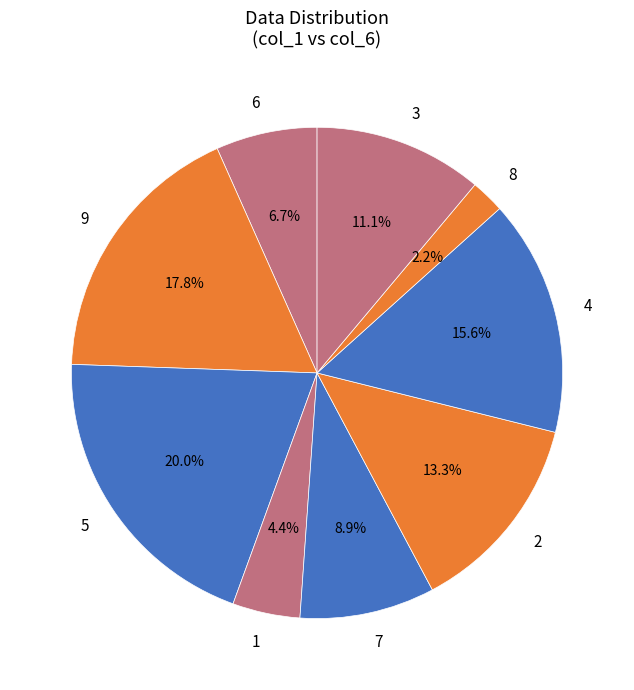

To the nearest percent, what is the average slice percentage?

11%